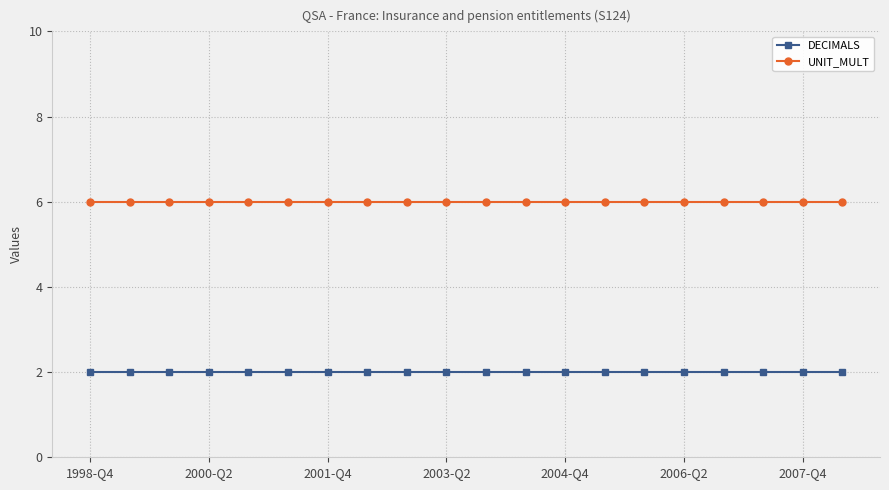

List the series in order of their peak value, lowest first.

DECIMALS, UNIT_MULT